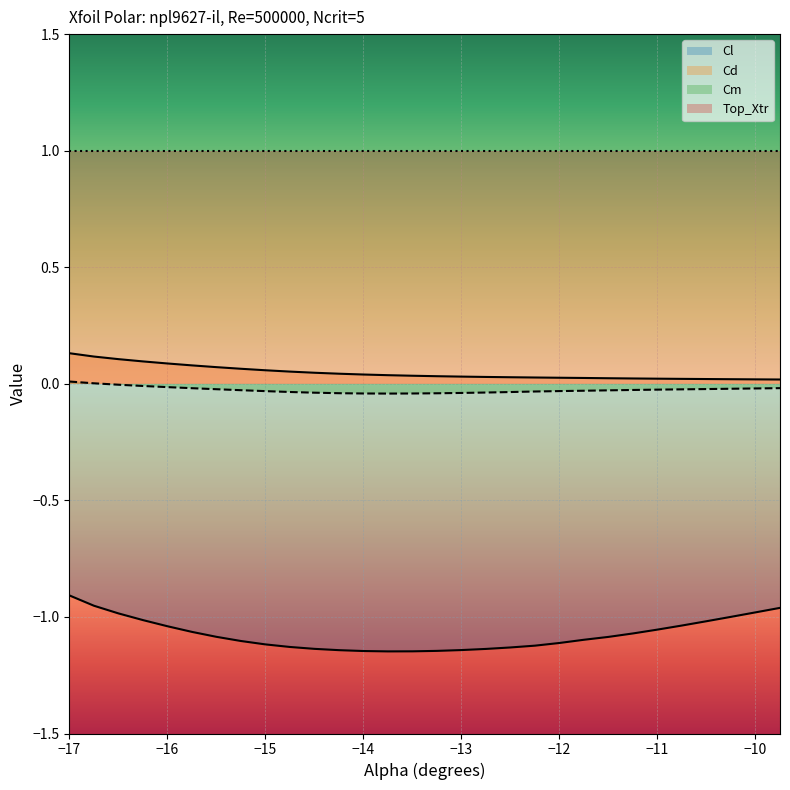

Reading left to right, transcribe all the data shown in this chart.

Cl: -17.0=-0.9	-16.75=-1.0	-16.5=-1.0	-16.25=-1.0	-16.0=-1.0	-15.75=-1.1	-15.5=-1.1	-15.25=-1.1	-15.0=-1.1	-14.75=-1.1	-14.5=-1.1	-14.25=-1.1	-14.0=-1.1	-13.75=-1.1	-13.5=-1.1	-13.25=-1.1	-13.0=-1.1	-12.75=-1.1	-12.5=-1.1	-12.25=-1.1	-12.0=-1.1	-11.75=-1.1	-11.5=-1.1	-11.25=-1.1	-11.0=-1.1	-10.75=-1.0	-10.5=-1.0	-10.25=-1.0	-10.0=-1.0	-9.75=-1.0
Cd: -17.0=0.1	-16.75=0.1	-16.5=0.1	-16.25=0.1	-16.0=0.1	-15.75=0.1	-15.5=0.1	-15.25=0.1	-15.0=0.1	-14.75=0.1	-14.5=0.0	-14.25=0.0	-14.0=0.0	-13.75=0.0	-13.5=0.0	-13.25=0.0	-13.0=0.0	-12.75=0.0	-12.5=0.0	-12.25=0.0	-12.0=0.0	-11.75=0.0	-11.5=0.0	-11.25=0.0	-11.0=0.0	-10.75=0.0	-10.5=0.0	-10.25=0.0	-10.0=0.0	-9.75=0.0
Cm: -17.0=0.0	-16.75=0.0	-16.5=-0.0	-16.25=-0.0	-16.0=-0.0	-15.75=-0.0	-15.5=-0.0	-15.25=-0.0	-15.0=-0.0	-14.75=-0.0	-14.5=-0.0	-14.25=-0.0	-14.0=-0.0	-13.75=-0.0	-13.5=-0.0	-13.25=-0.0	-13.0=-0.0	-12.75=-0.0	-12.5=-0.0	-12.25=-0.0	-12.0=-0.0	-11.75=-0.0	-11.5=-0.0	-11.25=-0.0	-11.0=-0.0	-10.75=-0.0	-10.5=-0.0	-10.25=-0.0	-10.0=-0.0	-9.75=-0.0